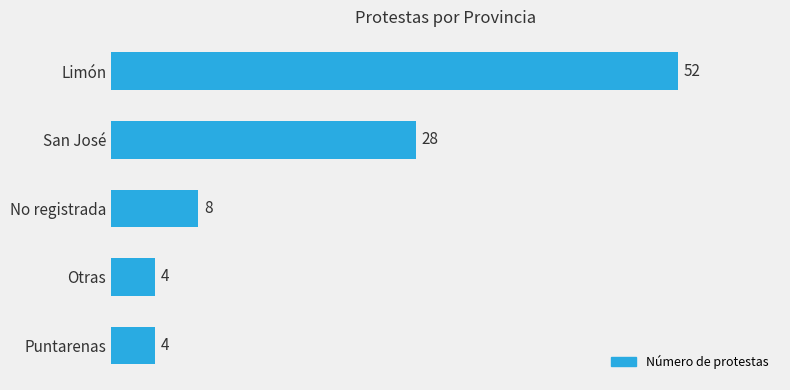

Which has a higher value, Puntarenas or No registrada?

No registrada